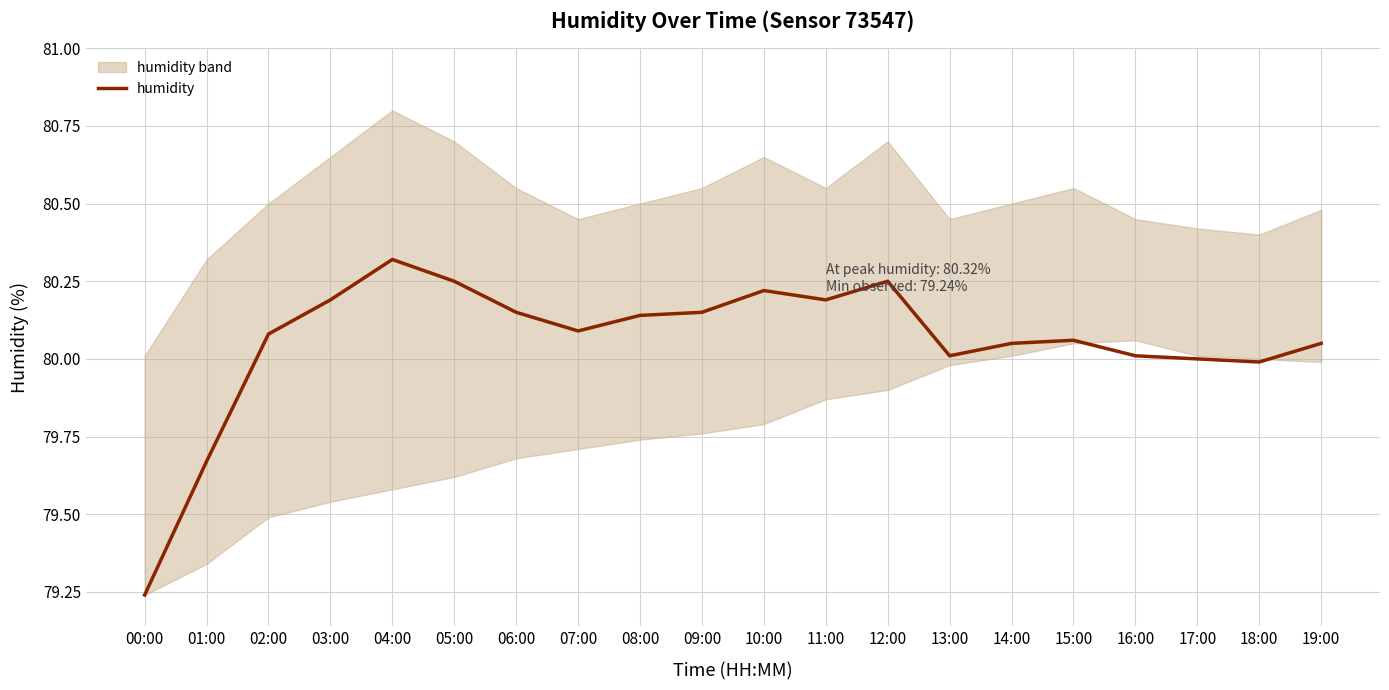

What is the sum of the values at 07:00 and 14:00?

160.1